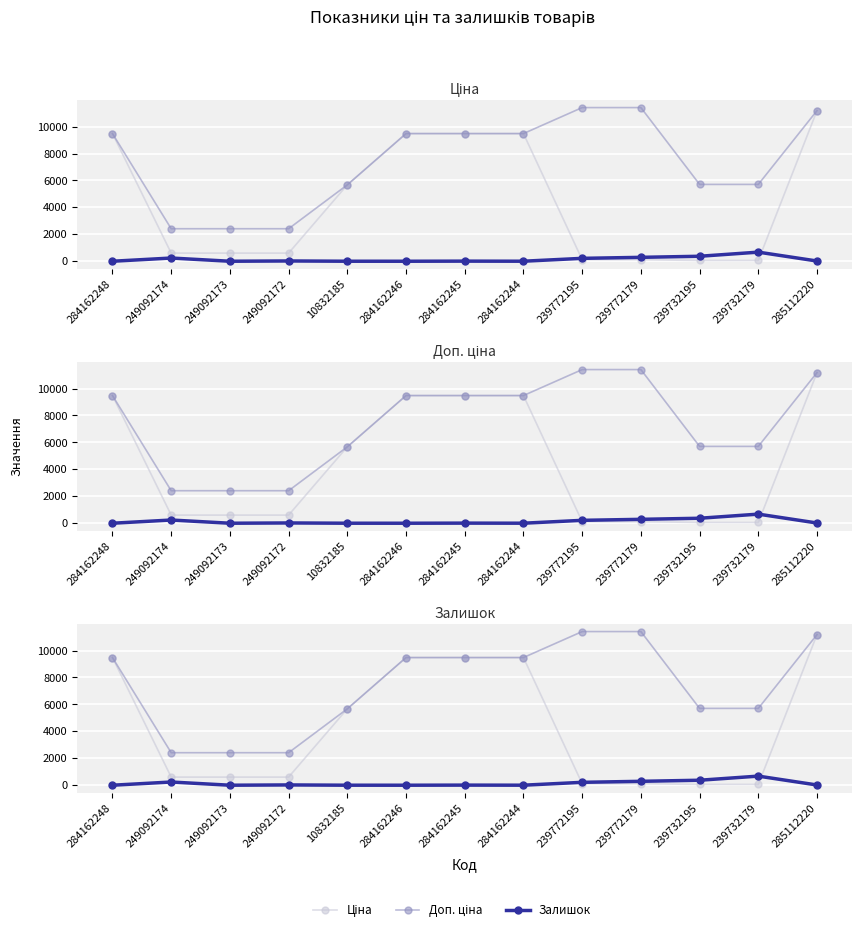

Reading left to right, extract all data points from this chart.

Ціна: 284162248=9480.1	249092174=603.7	249092173=603.7	249092172=603.7	10832185=5673.8	284162246=9480.1	284162245=9480.1	284162244=9480.1	239772195=114.1	239772179=114.1	239732195=57.0	239732179=57.0	285112220=11188.2
Доп. ціна: 284162248=9480.1	249092174=2414.8	249092173=2414.8	249092172=2414.8	10832185=5673.8	284162246=9480.1	284162245=9480.1	284162244=9480.1	239772195=11410.0	239772179=11410.0	239732195=5705.0	239732179=5705.0	285112220=11188.2
Залишок: 284162248=0.0	249092174=238.0	249092173=0.0	249092172=21.0	10832185=1.0	284162246=0.0	284162245=8.0	284162244=2.0	239772195=215.0	239772179=290.0	239732195=370.0	239732179=676.0	285112220=17.0